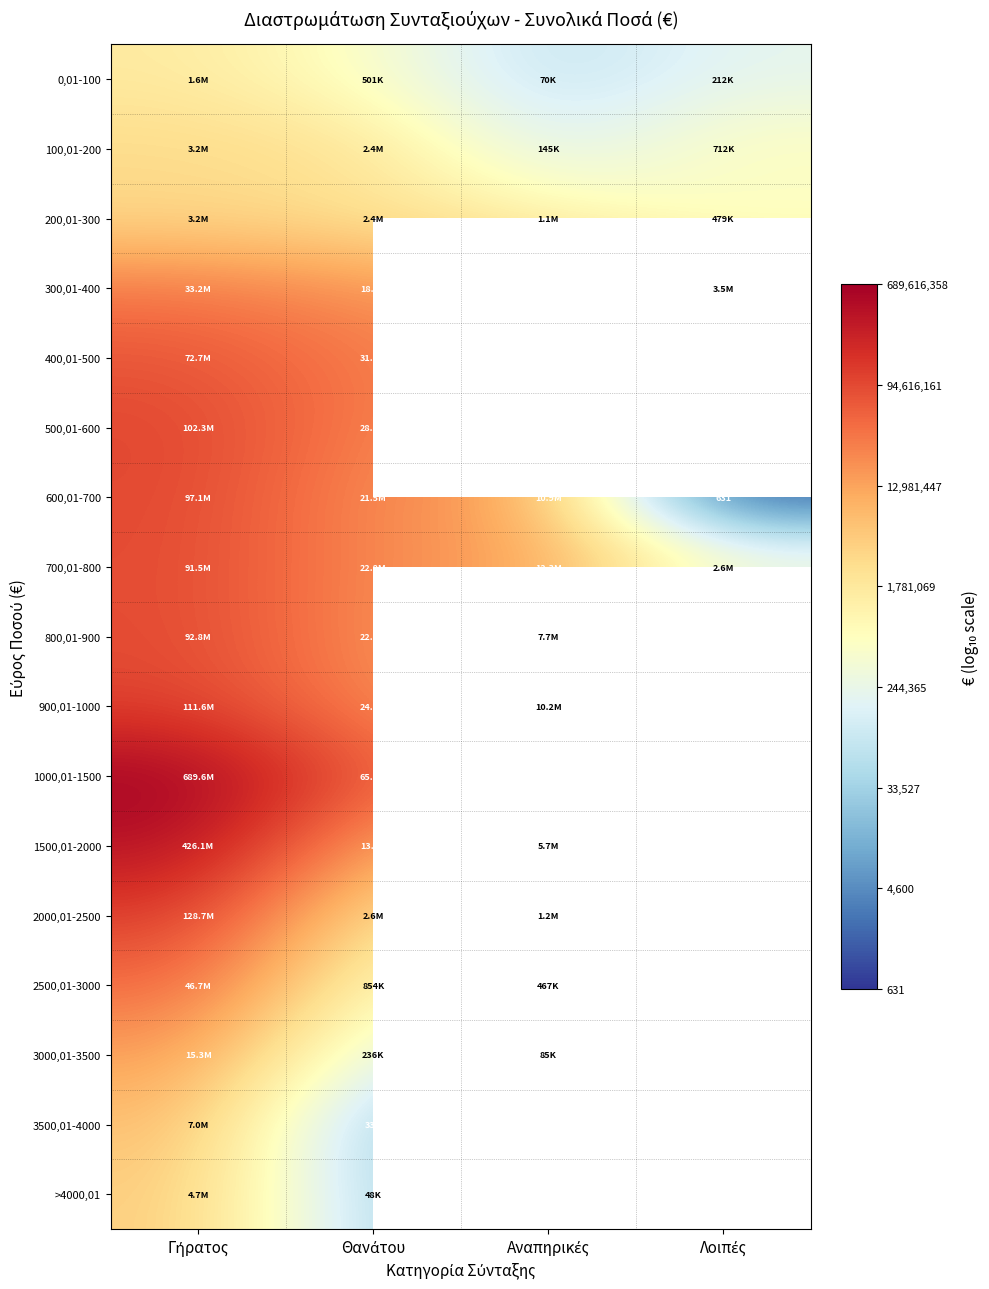

Which series has the largest range (max minus min)?

1000,01-1500